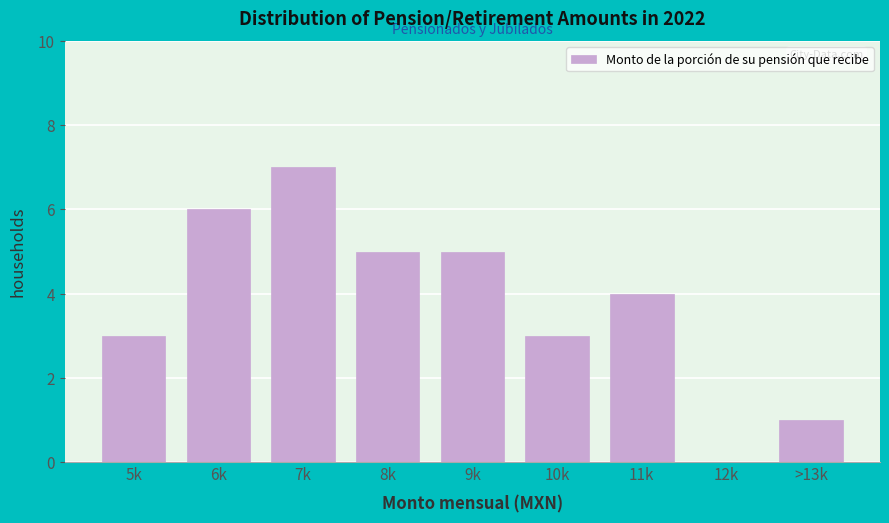

Reading right to left, list all the values displayed in this chart.

>13k=1	12k=0	11k=4	10k=3	9k=5	8k=5	7k=7	6k=6	5k=3